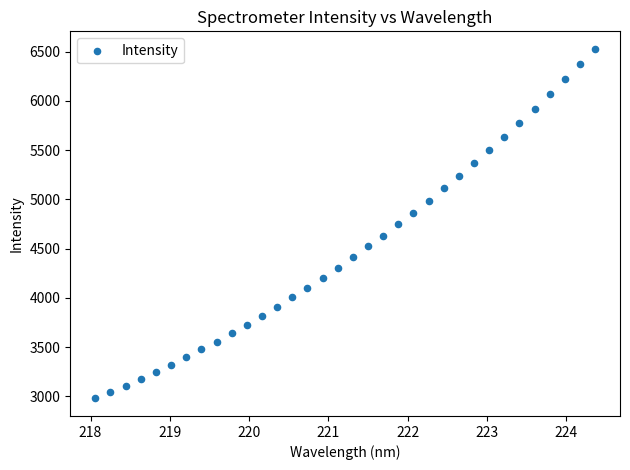

What is the range of X values (max minus min)?

6.3